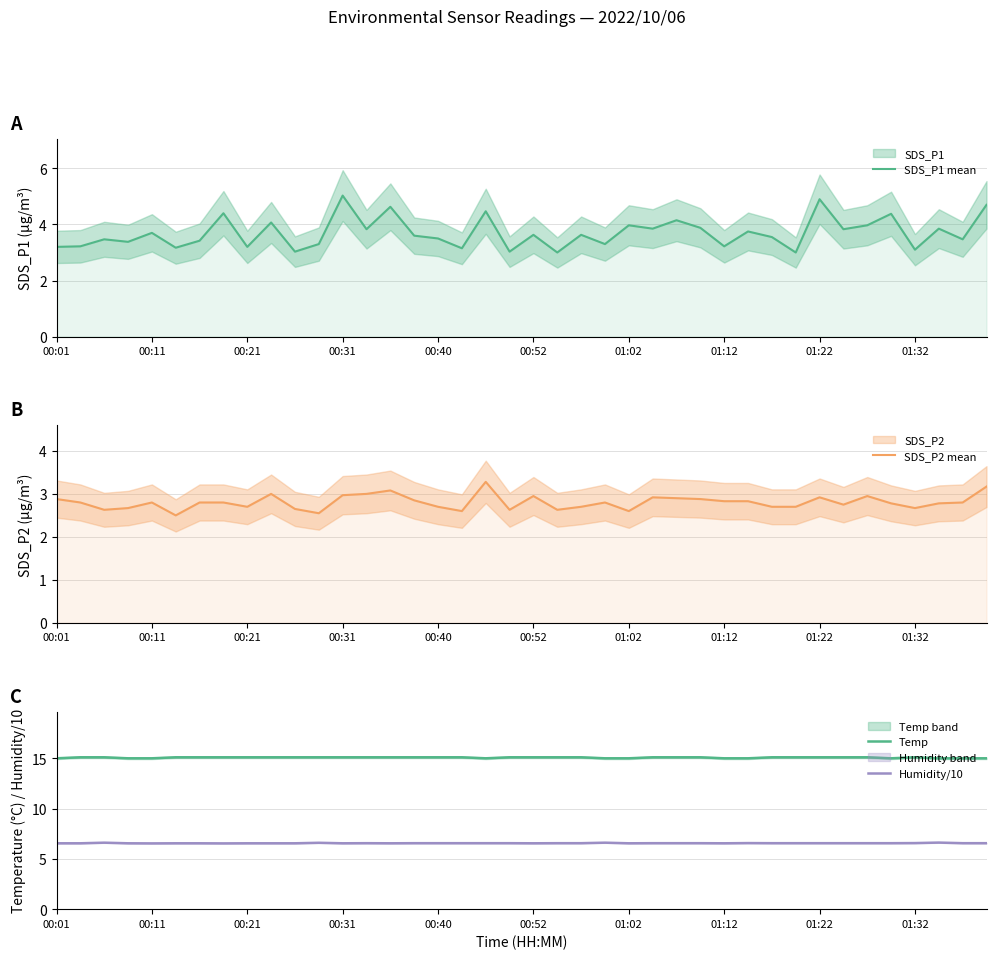

Reading right to left, extract all data points from this chart.

SDS_P1 mean: 4.7	3.5	3.9	3.1	4.4	4.0	3.8	4.9	3.0	3.5	3.8	3.2	3.9	4.2	3.9	4.0	3.3	3.6	3.0	3.6	3.0	4.5	3.1	3.5	3.6	4.6	3.8	5.0	3.3	3.0	4.1	3.2	4.4	3.4	3.2	3.7	3.4	3.5	3.2	3.2
SDS_P2 mean: 3.2	2.8	2.8	2.7	2.8	3.0	2.8	2.9	2.7	2.7	2.8	2.8	2.9	2.9	2.9	2.6	2.8	2.7	2.6	3.0	2.6	3.3	2.6	2.7	2.9	3.1	3.0	3.0	2.5	2.6	3.0	2.7	2.8	2.8	2.5	2.8	2.7	2.6	2.8	2.9
Temp: 15.0	15.0	15.0	15.1	15.0	15.1	15.1	15.1	15.1	15.1	15.0	15.0	15.1	15.1	15.1	15.0	15.0	15.1	15.1	15.1	15.1	15.0	15.1	15.1	15.1	15.1	15.1	15.1	15.1	15.1	15.1	15.1	15.1	15.1	15.1	15.0	15.0	15.1	15.1	15.0
Humidity/10: 6.6	6.6	6.6	6.6	6.6	6.6	6.6	6.6	6.6	6.6	6.6	6.5	6.6	6.6	6.6	6.5	6.6	6.6	6.6	6.5	6.6	6.6	6.6	6.6	6.6	6.5	6.6	6.5	6.6	6.5	6.5	6.5	6.5	6.5	6.5	6.5	6.5	6.6	6.5	6.5